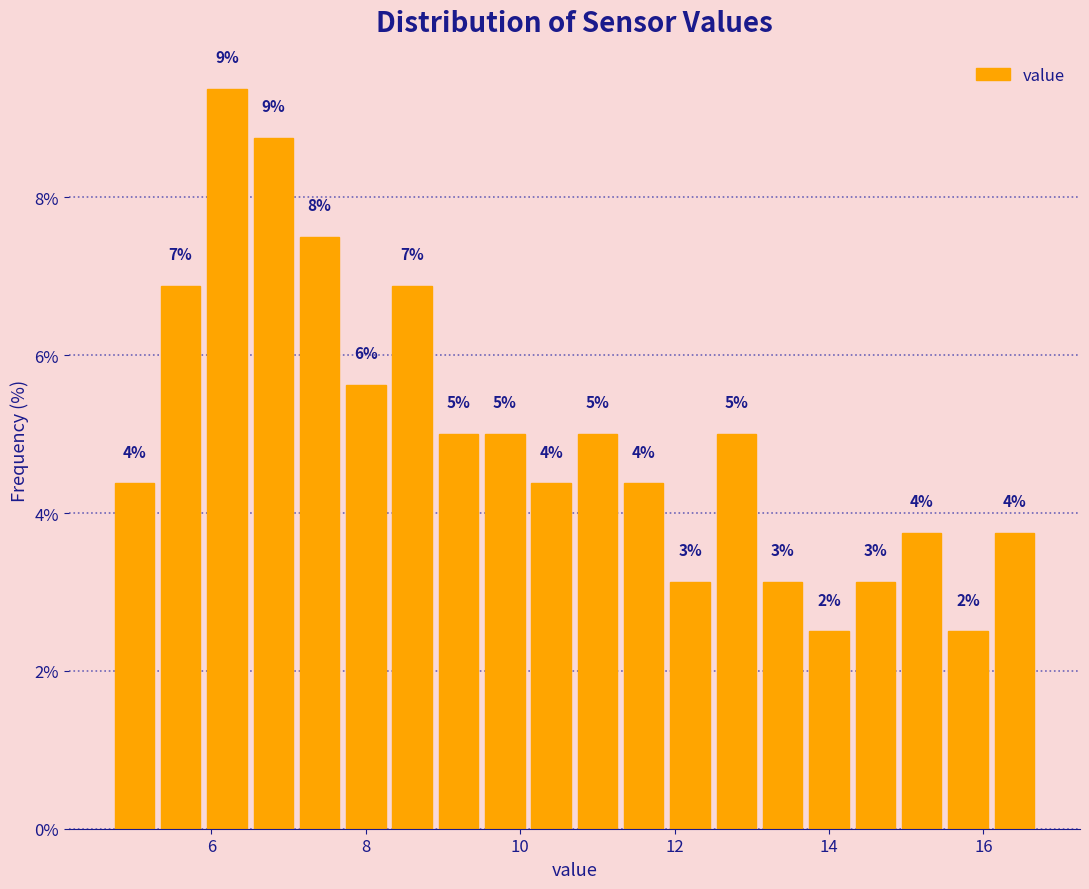

Around what value on the x-axis is the tallest bar? Give the approximate position of its centre, as read against the axis.

6.2